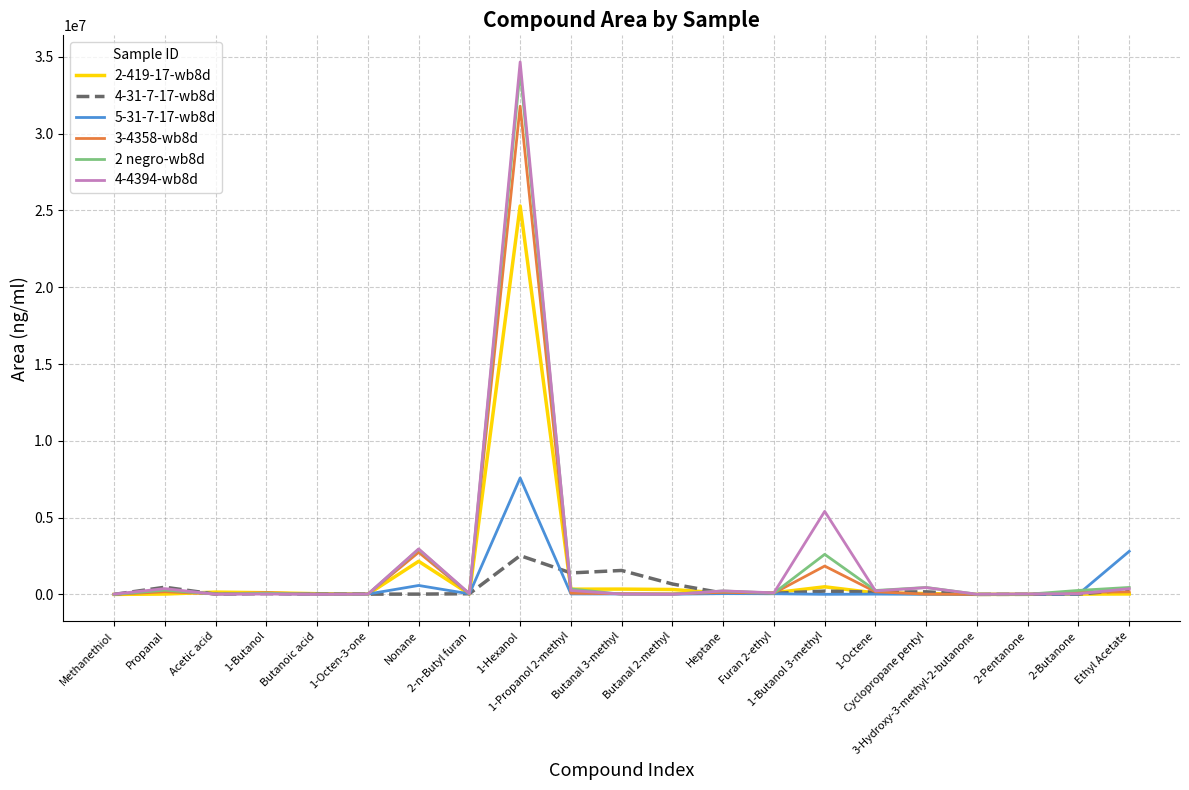

Which series has the widest spread of values?

4-4394-wb8d